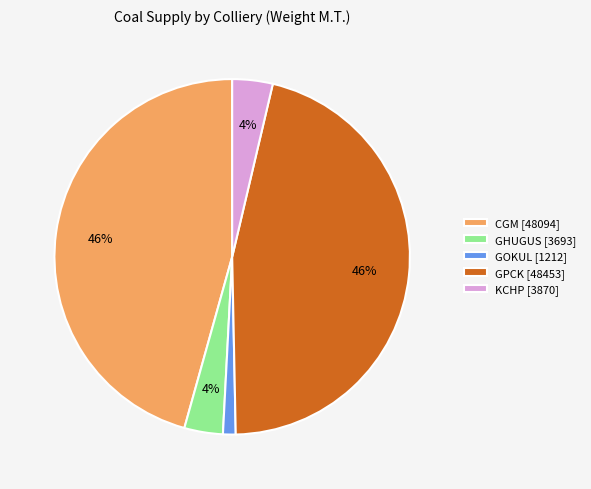

Which has a higher value, KCHP [3870] or GPCK [48453]?

GPCK [48453]